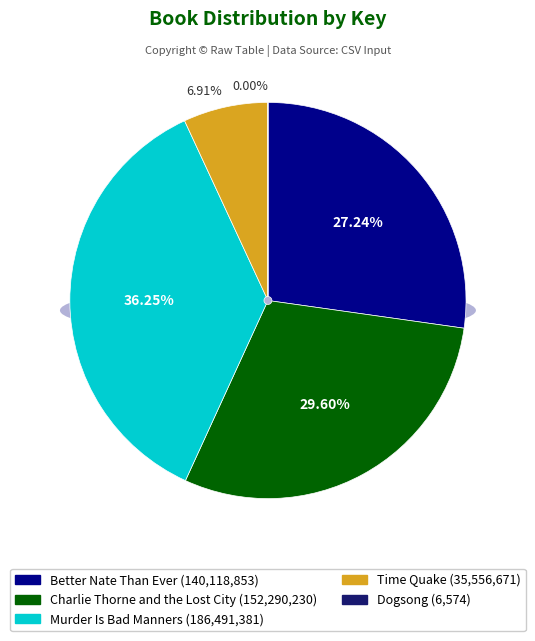

Between Better Nate Than Ever and Dogsong, which is larger?

Better Nate Than Ever